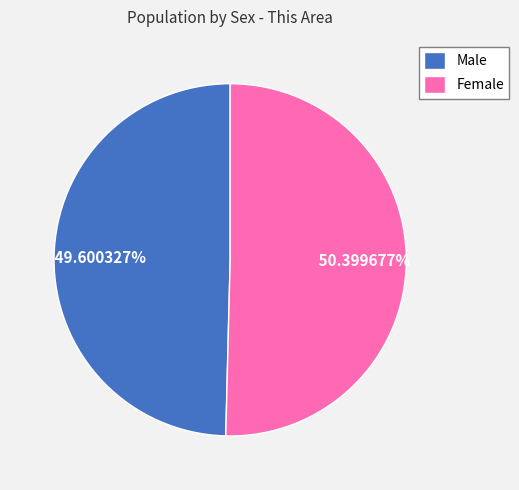

To the nearest percent, what is the difference between the Male and Female slice percentages?

1%